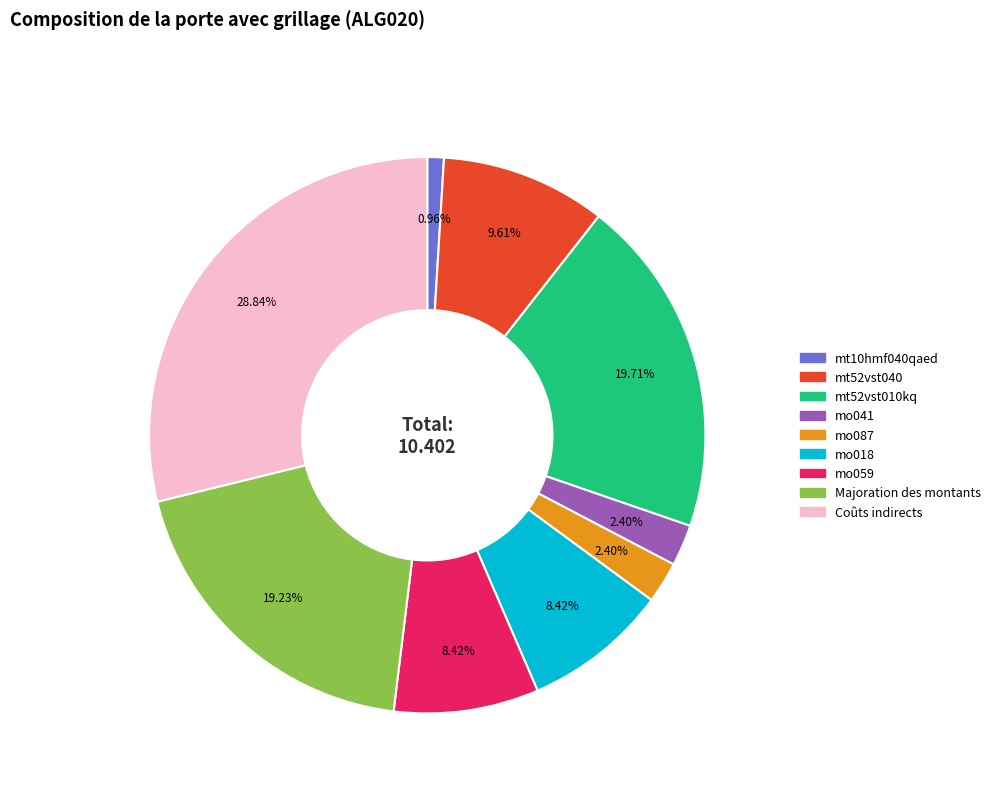

To the nearest percent, what portion does mo059 represent?

8%